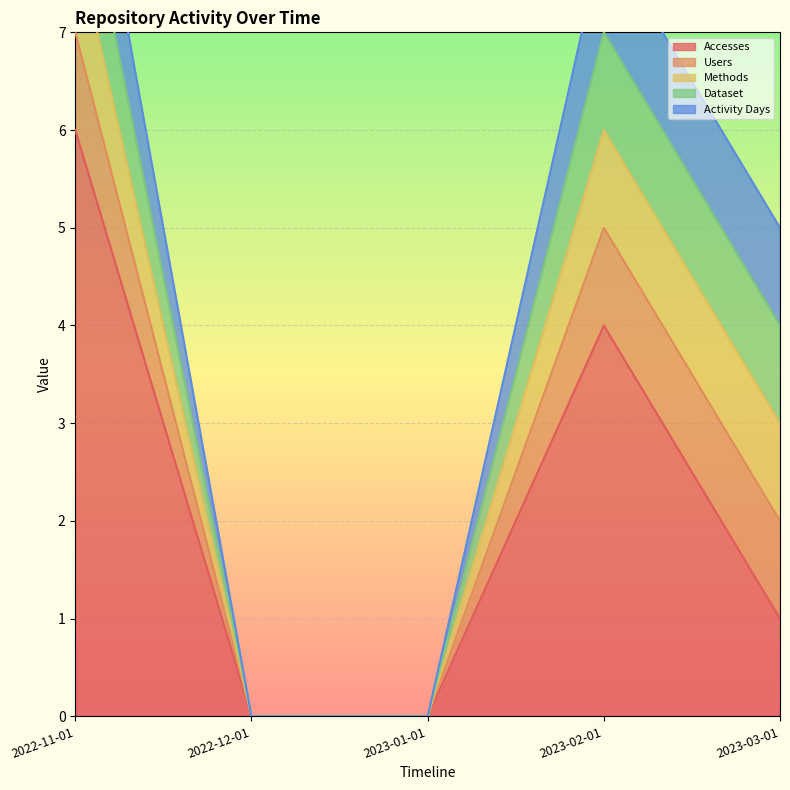

Is the value of Activity Days at 2022-11-01 greater than the value of Accesses at 2023-01-01?

Yes